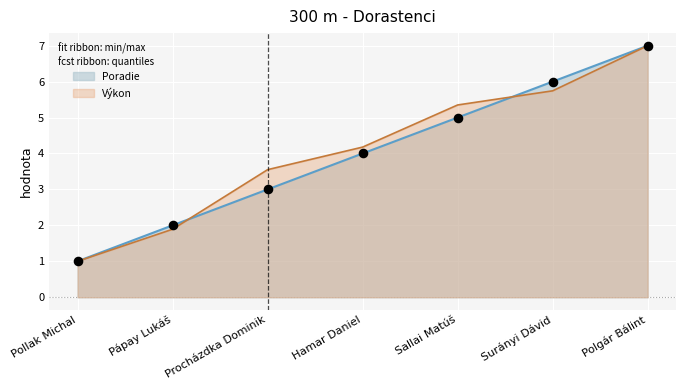

Which series has the largest total across all categories?

Výkon